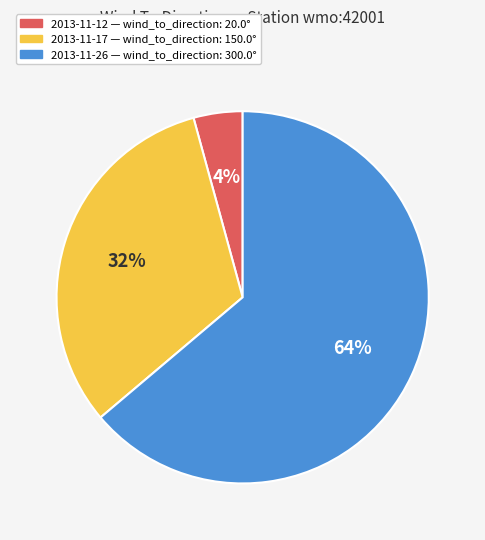

Is there a majority slice in this chart?

Yes